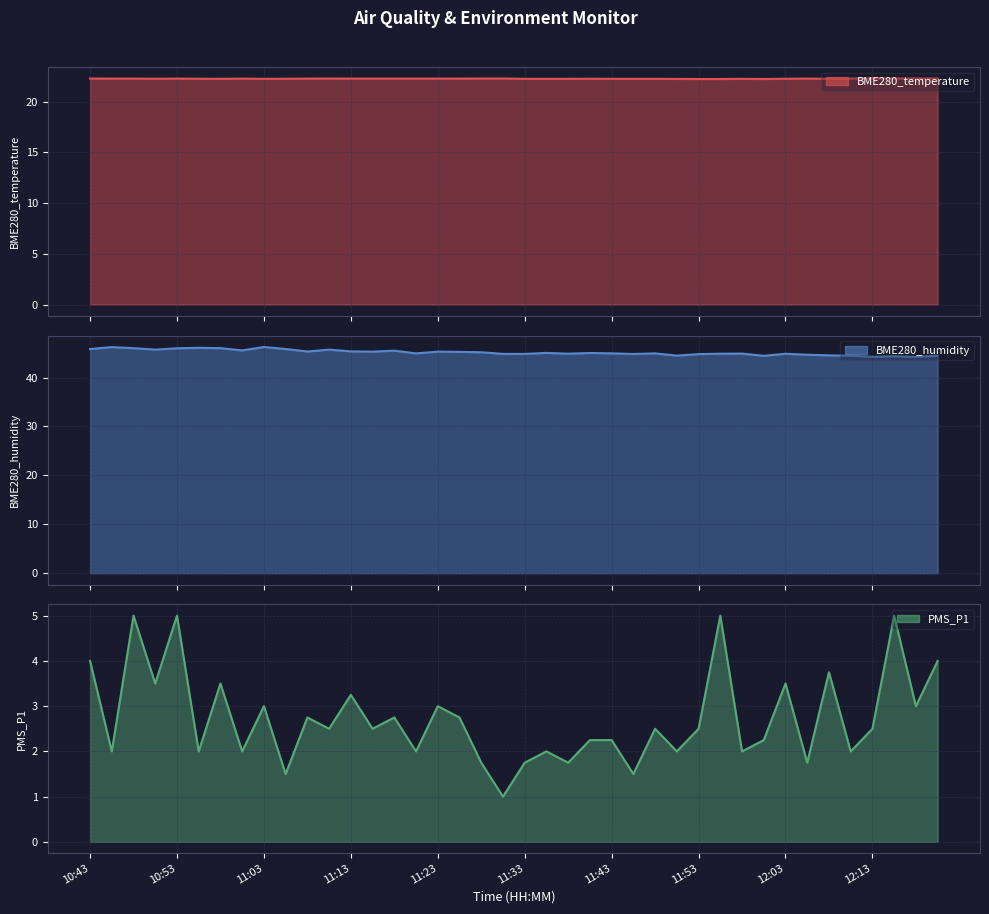

At which category does BME280_temperature reach its first local peak?

10:53